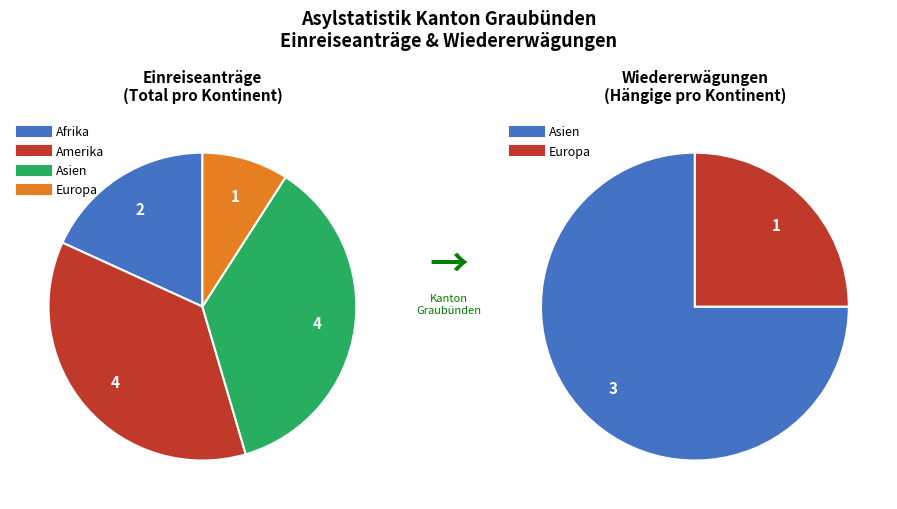

Is Herkunft unbekannt the majority of the pie?

No